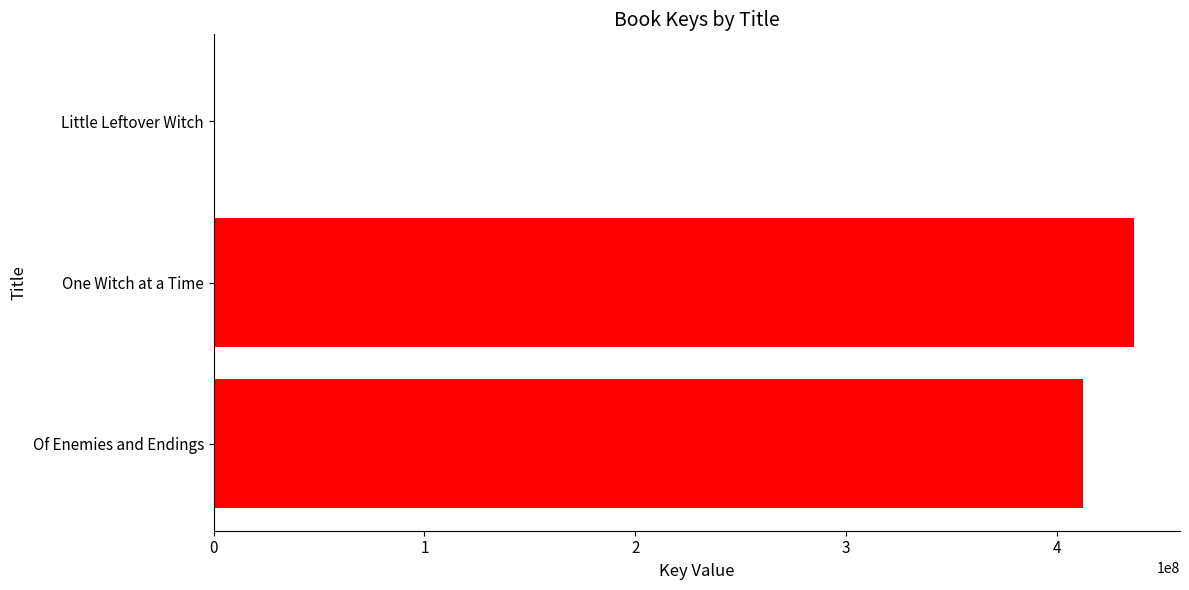

Reading bottom to top, extract all data points from this chart.

Of Enemies and Endings=412403551	One Witch at a Time=436616634	Little Leftover Witch=311675